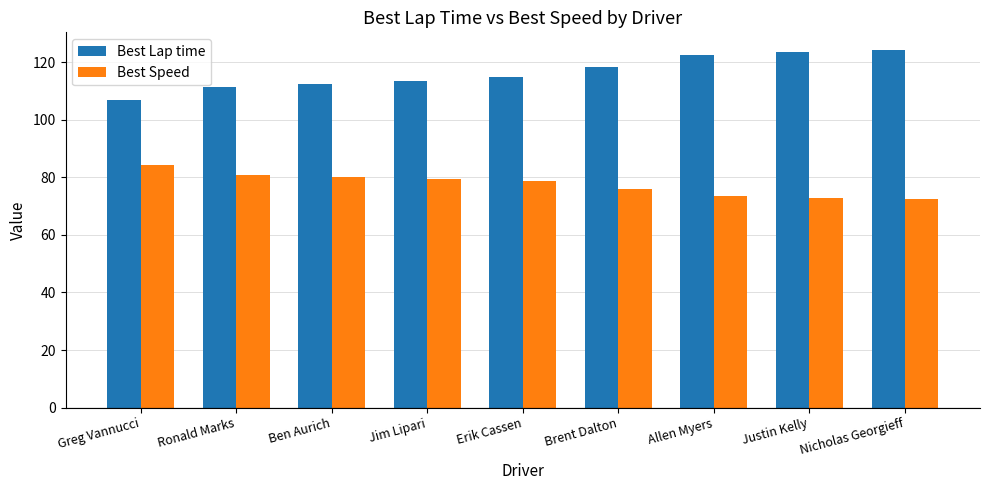

True or false: Best Lap time has a value of 68.4 at Greg Vannucci.

False